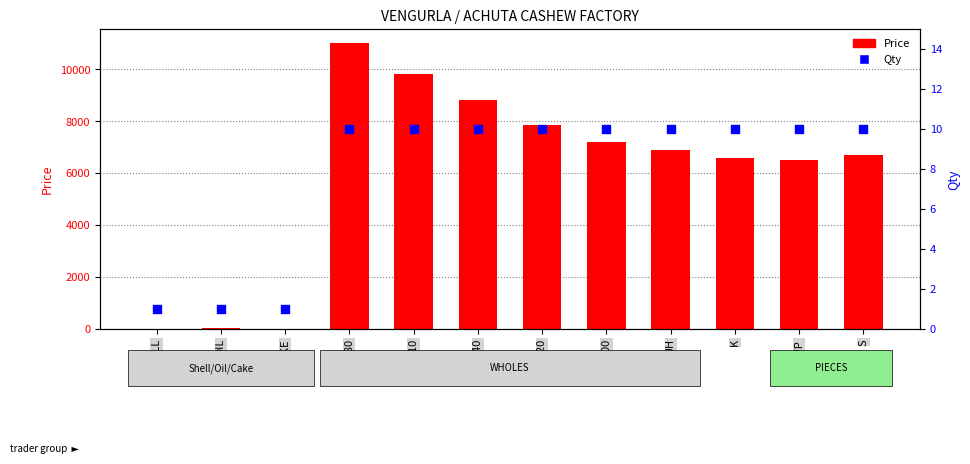

What are all the series names shown in the legend?

Price, Qty